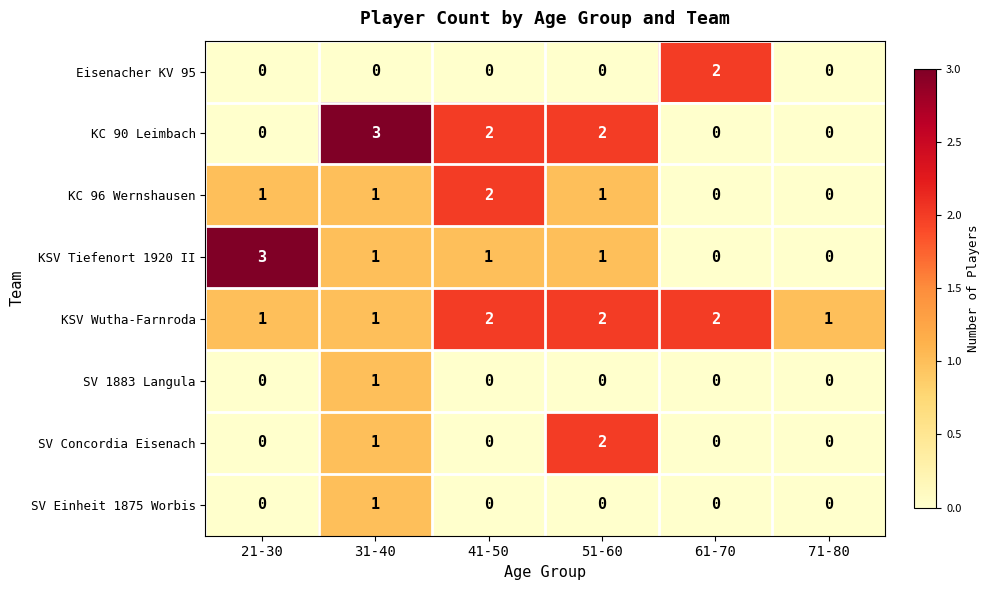

What is the maximum value shown in the chart?

3